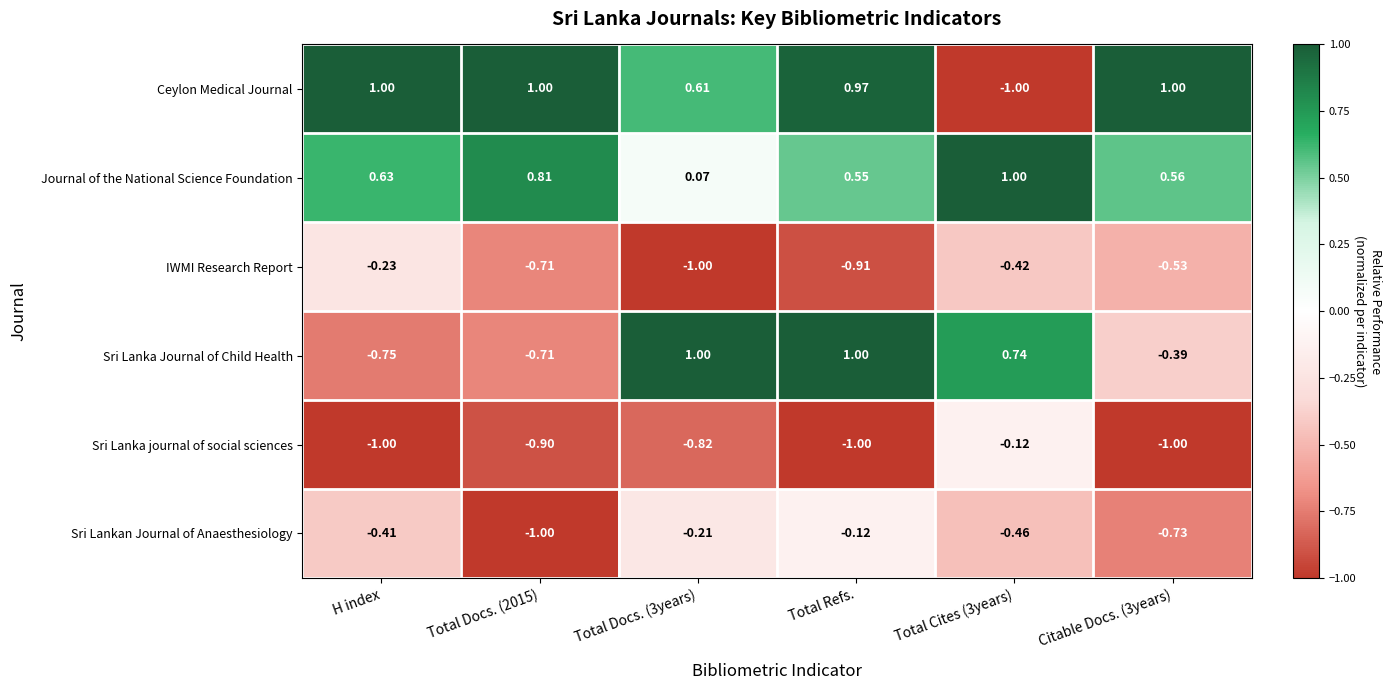

Which series has the largest range (max minus min)?

Ceylon Medical Journal